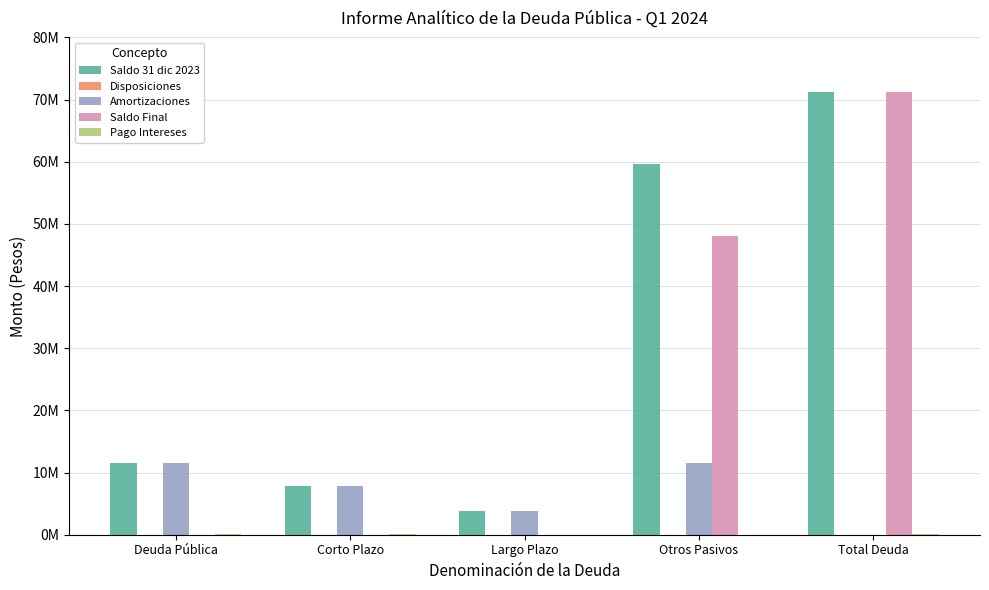

Is it true that Amortizaciones equals 10902097.8 at Corto Plazo?

False